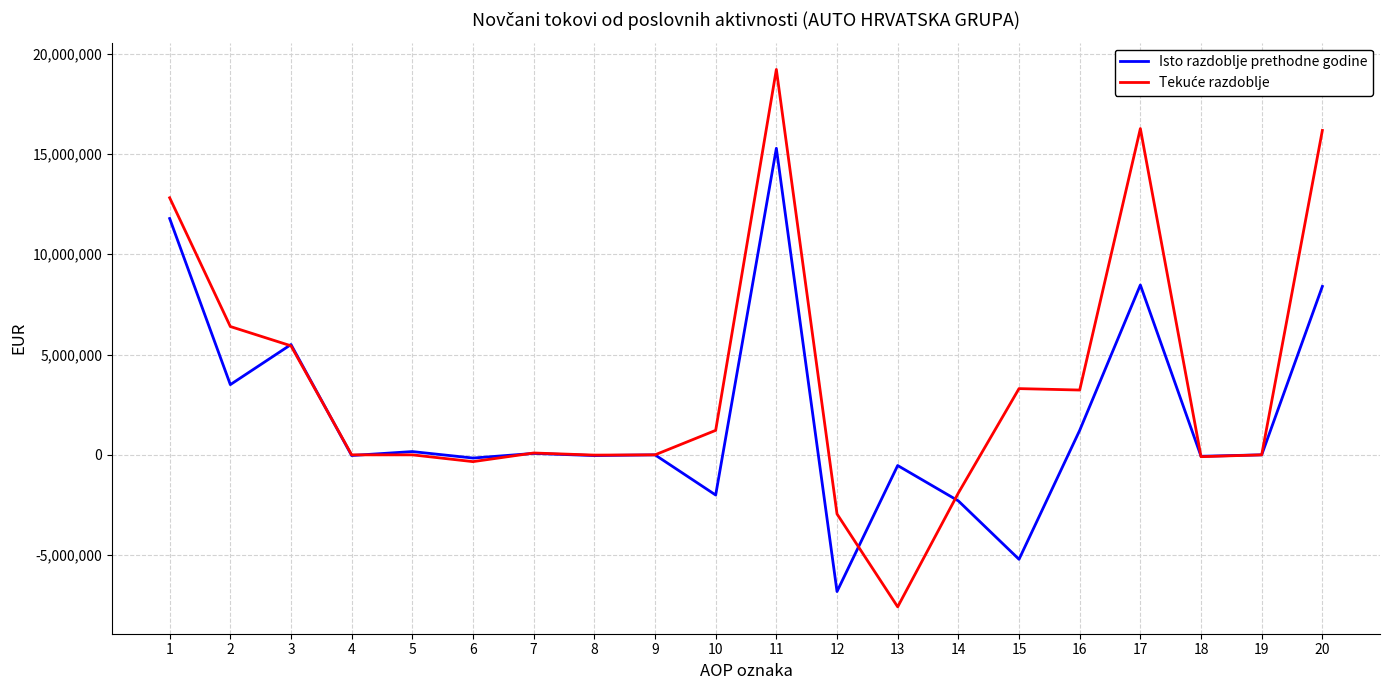

What is the smallest value displayed?

-7577074